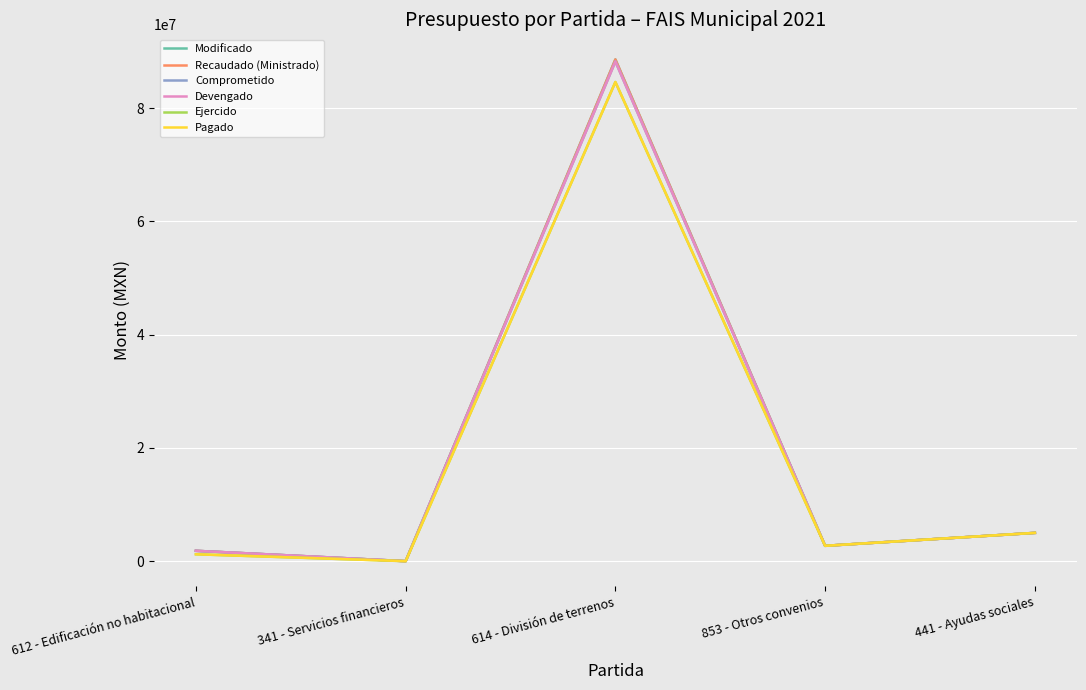

Which label corresponds to the smallest value in the chart?

341 - Servicios financieros